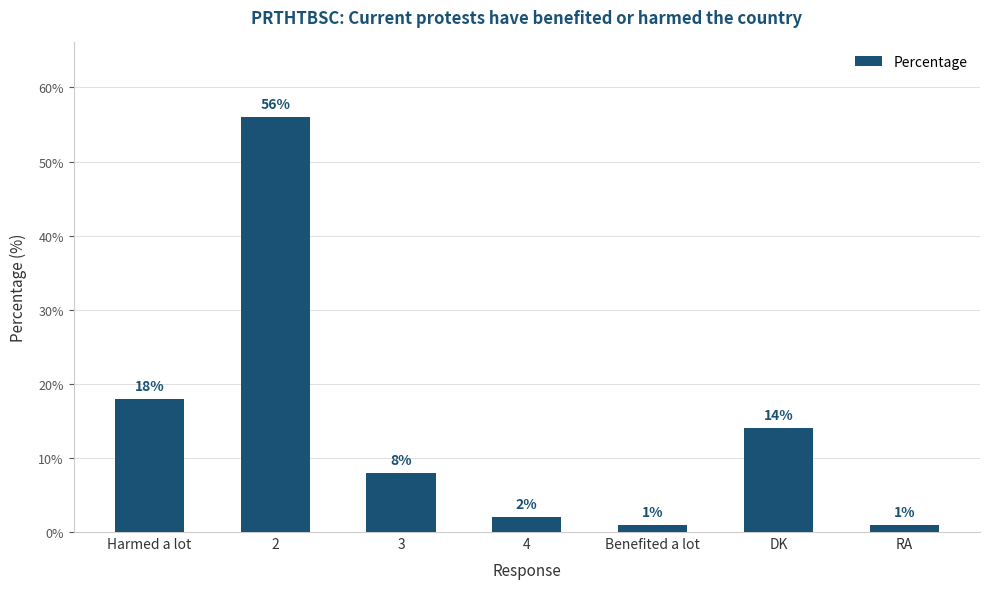

Reading left to right, list all the values displayed in this chart.

Harmed a lot=18	2=56	3=8	4=2	Benefited a lot=1	DK=14	RA=1